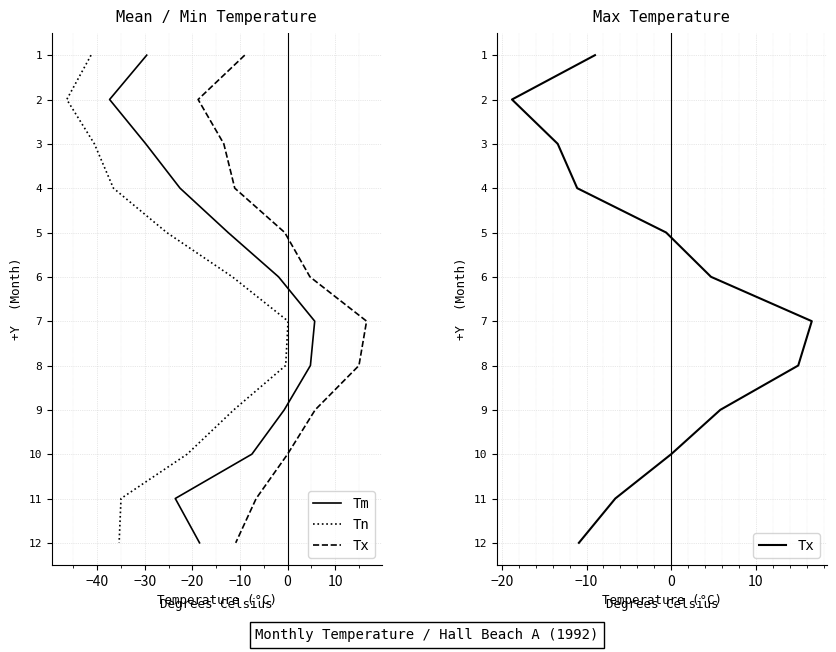

Does the chart display data point markers on the line(s)?

No